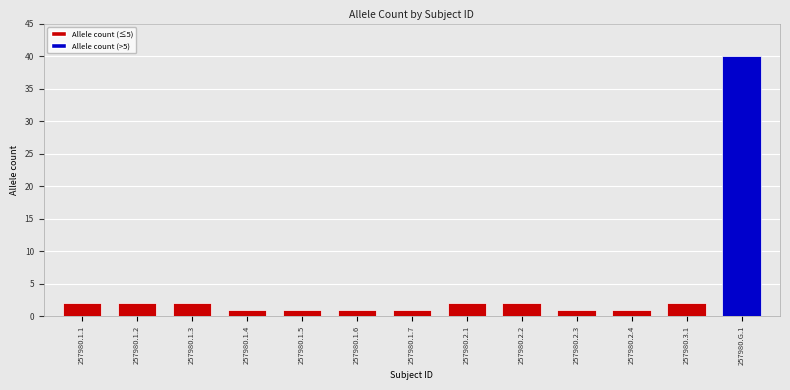

Between 257980.1.5 and 257980.1.3, which is larger?

257980.1.3